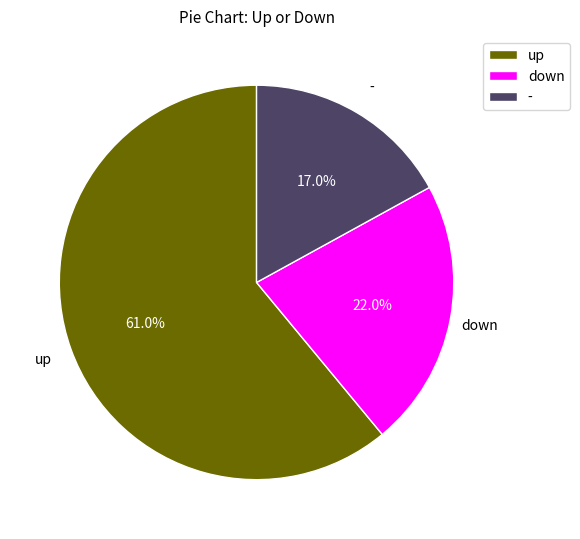

Is it true that down is 22% of the pie?

True